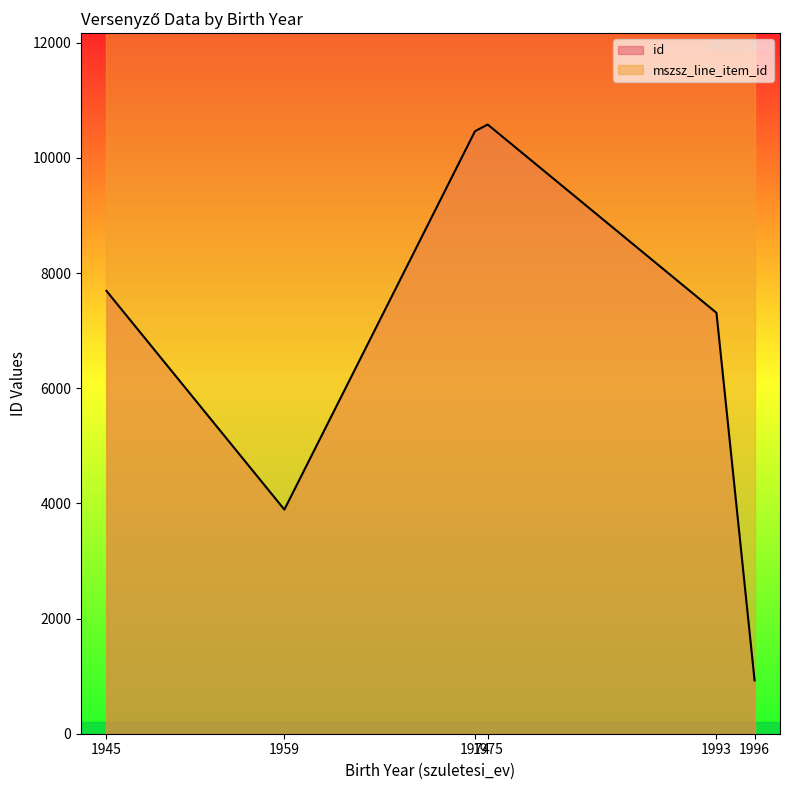

What is the maximum value shown in the chart?

10580